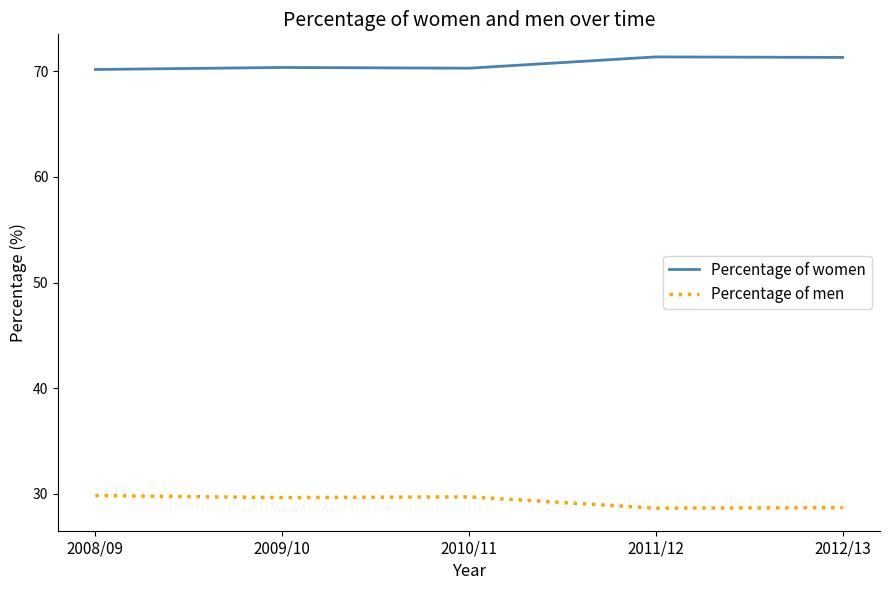

What are all the series names shown in the legend?

Percentage of women, Percentage of men